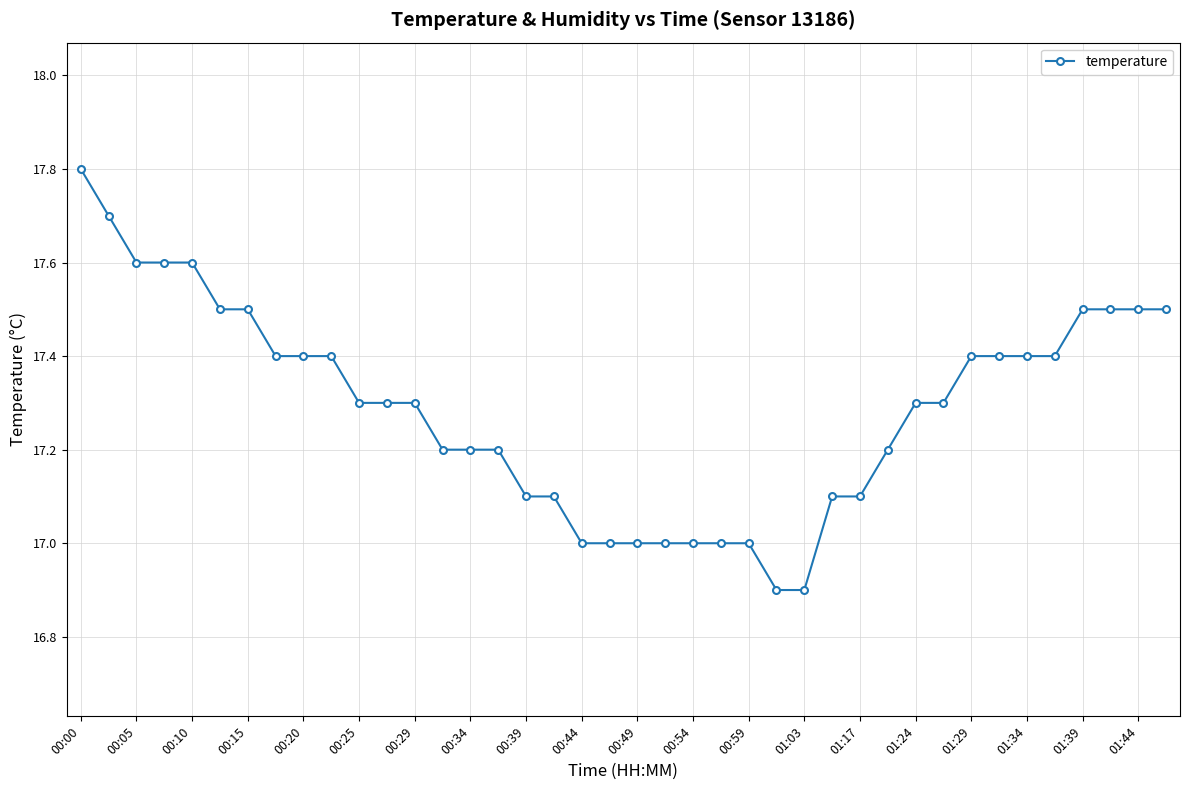

What is the value of the 14th point from the left?

17.2